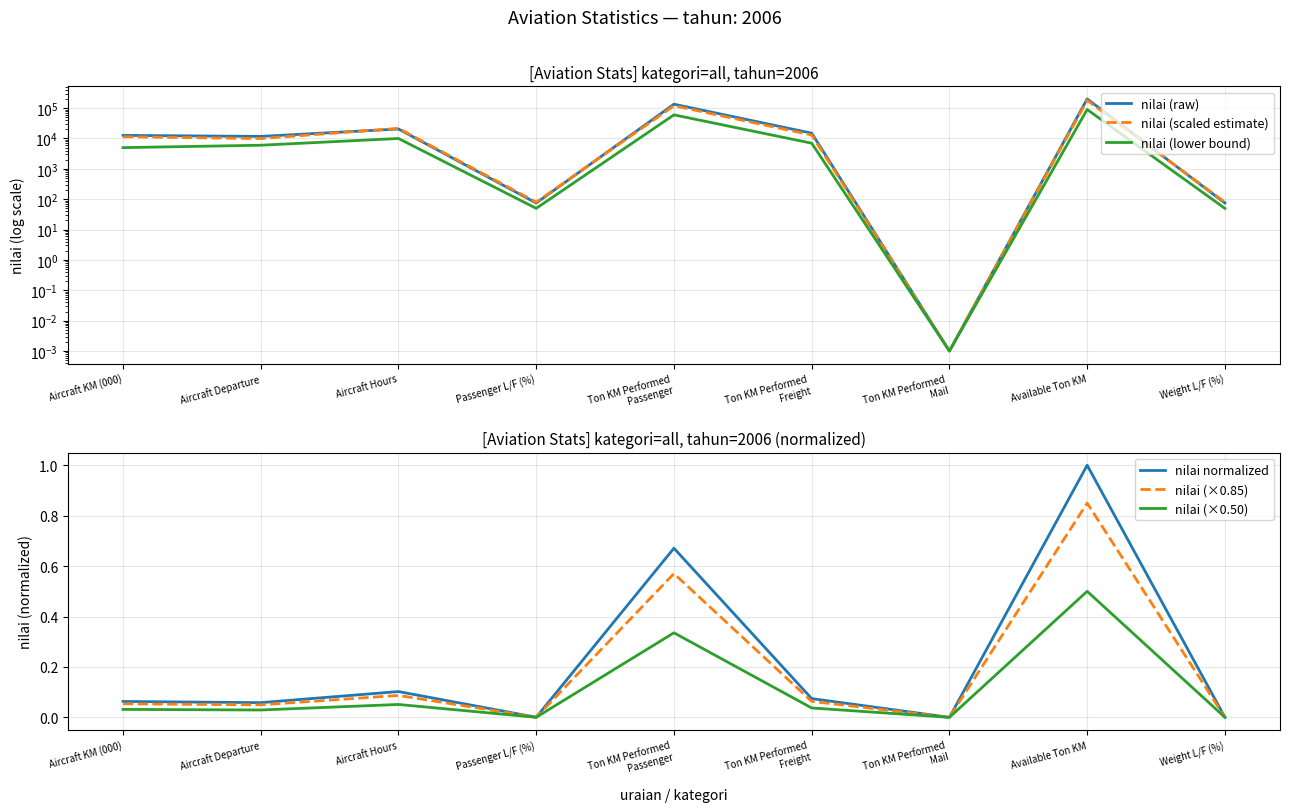

The value of nilai (scaled estimate) at Ton KM Performed
Passenger is 120000.0. True or false?

True